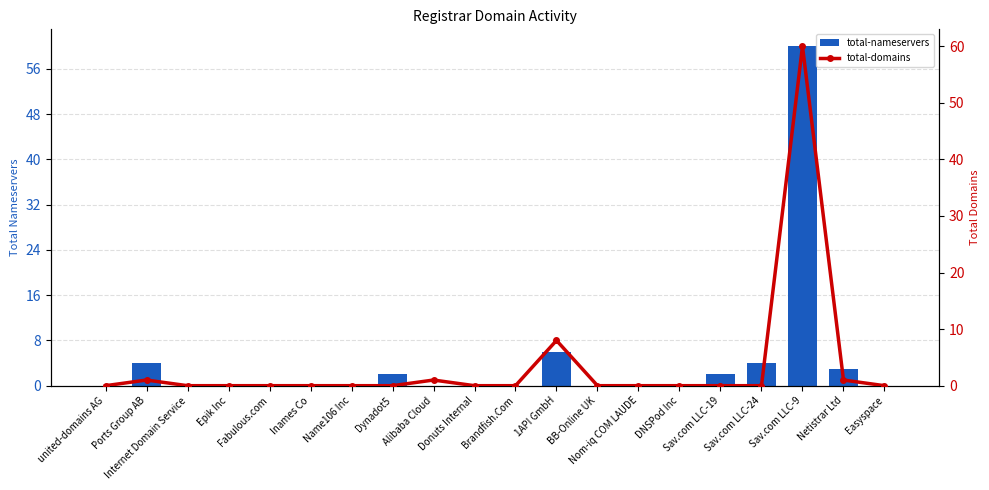

Reading left to right, list all the values displayed in this chart.

total-nameservers: united-domains AG=0	Ports Group AB=4	Internet Domain Service=0	Epik Inc=0	Fabulous.com=0	Inames Co=0	Name106 Inc=0	Dynadot5=2	Alibaba Cloud=0	Donuts Internal=0	Brandfish.Com=0	1API GmbH=6	BB-Online UK=0	Nom-iq COM LAUDE=0	DNSPod Inc=0	Sav.com LLC-19=2	Sav.com LLC-24=4	Sav.com LLC-9=60	Netistrar Ltd=3	Easyspace=0
total-domains: united-domains AG=0	Ports Group AB=1	Internet Domain Service=0	Epik Inc=0	Fabulous.com=0	Inames Co=0	Name106 Inc=0	Dynadot5=0	Alibaba Cloud=1	Donuts Internal=0	Brandfish.Com=0	1API GmbH=8	BB-Online UK=0	Nom-iq COM LAUDE=0	DNSPod Inc=0	Sav.com LLC-19=0	Sav.com LLC-24=0	Sav.com LLC-9=60	Netistrar Ltd=1	Easyspace=0